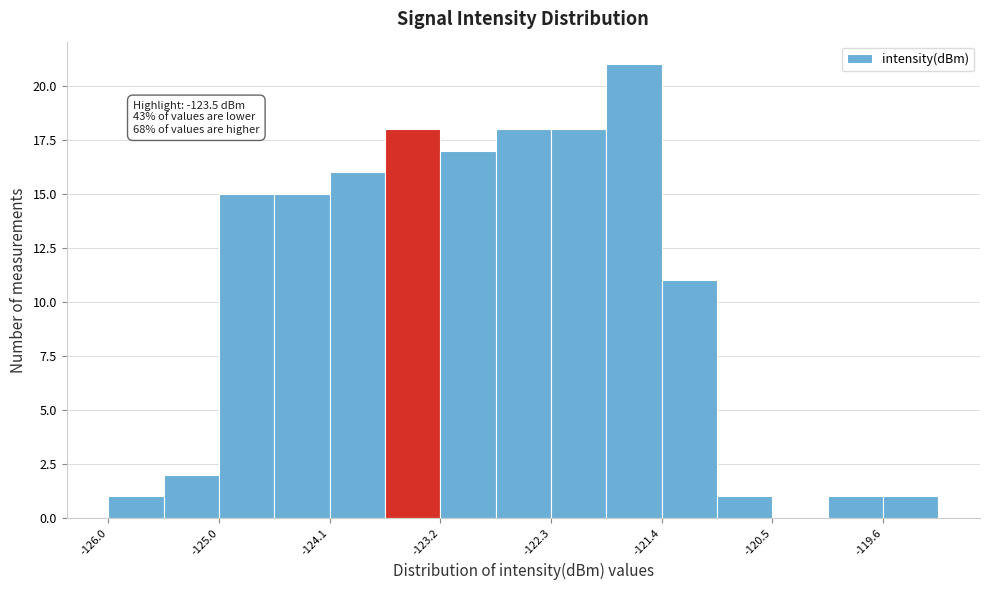

Over which range of the x-axis is the bar tallest?

-121.9 to -121.4